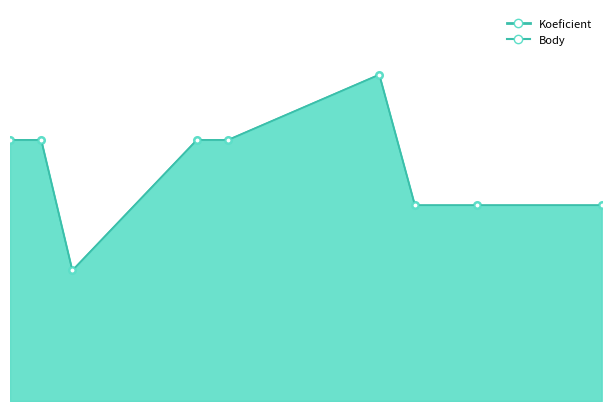

True or false: Body_line and Koeficient_line cross at least once.

False